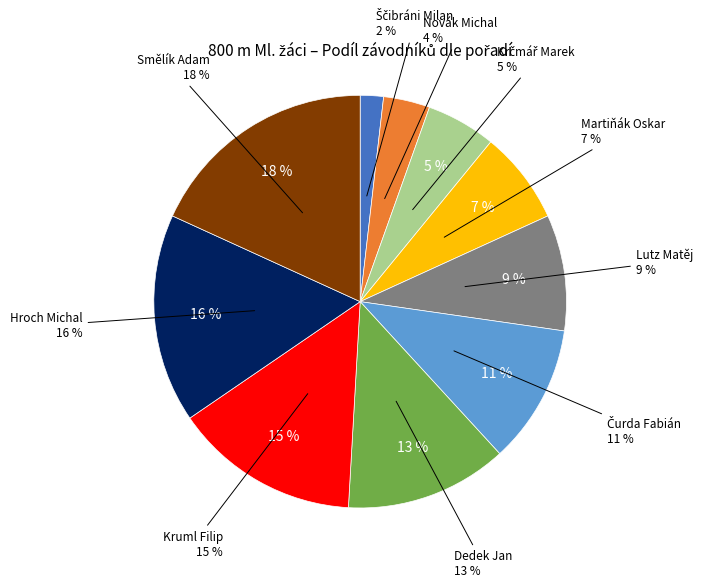

What is the largest slice in the pie chart?

Smělík Adam